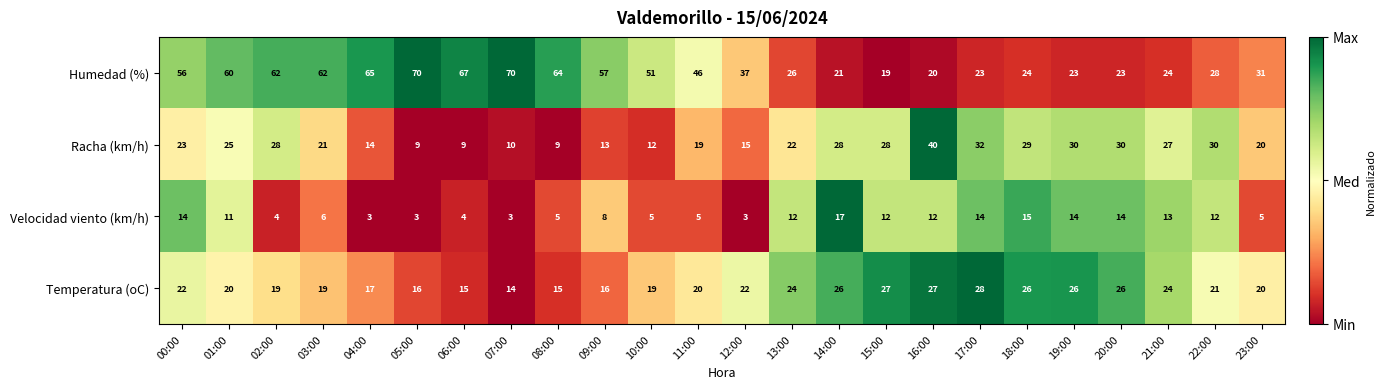

What is the total value across all series at 04:00?

99